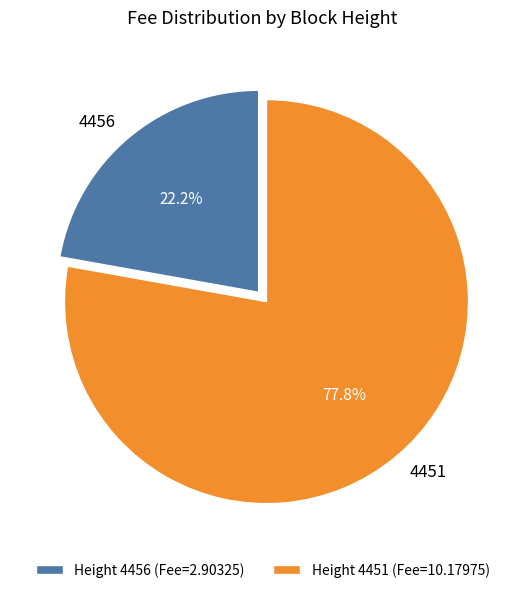

To the nearest percent, what portion does 4451 represent?

78%